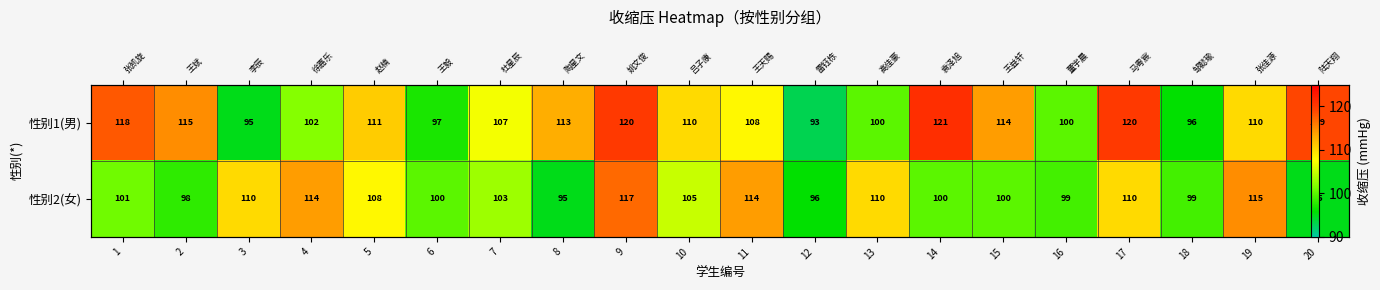

Which series has the largest total across all categories?

性别1(男)